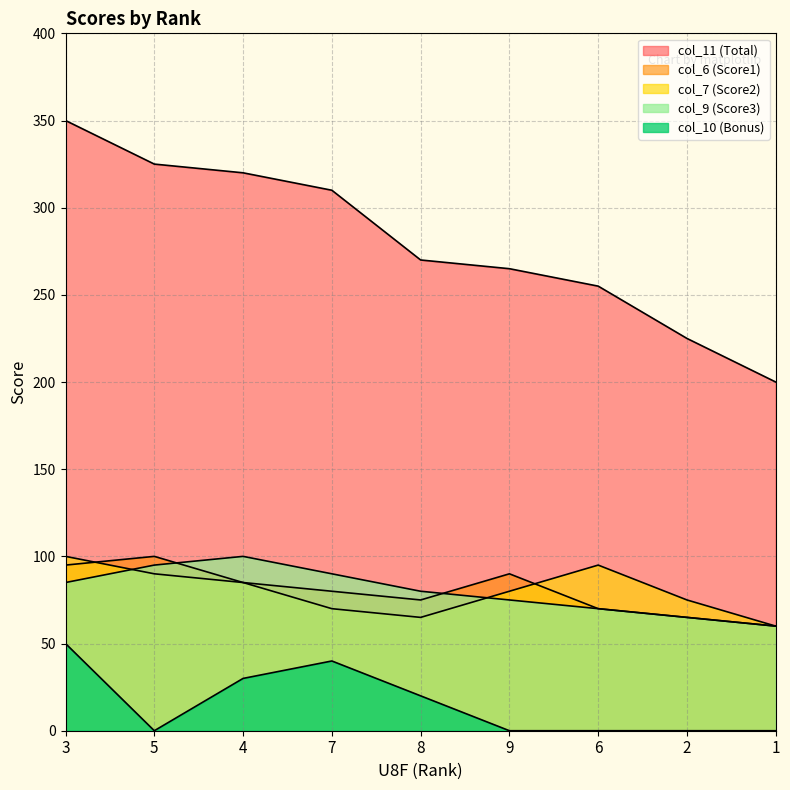

Which series changed the most between 3 and 5?

col_10